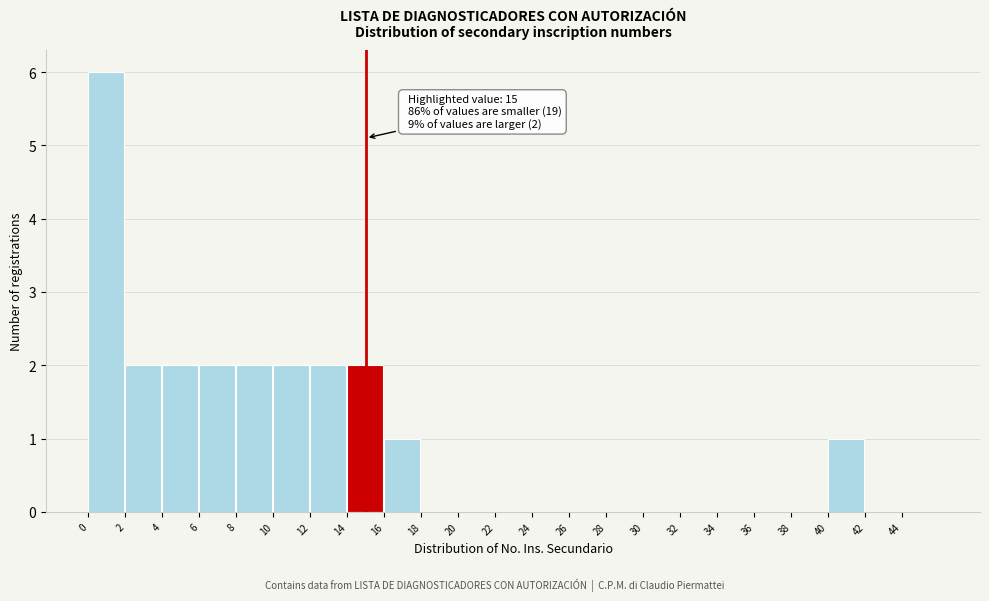

Over which range of the x-axis is the bar tallest?

0 to 2